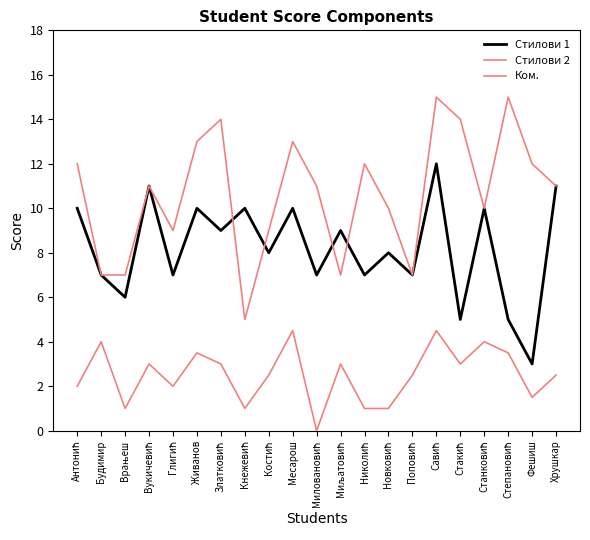

What is the average value of the Стилови 1 series?

8.2